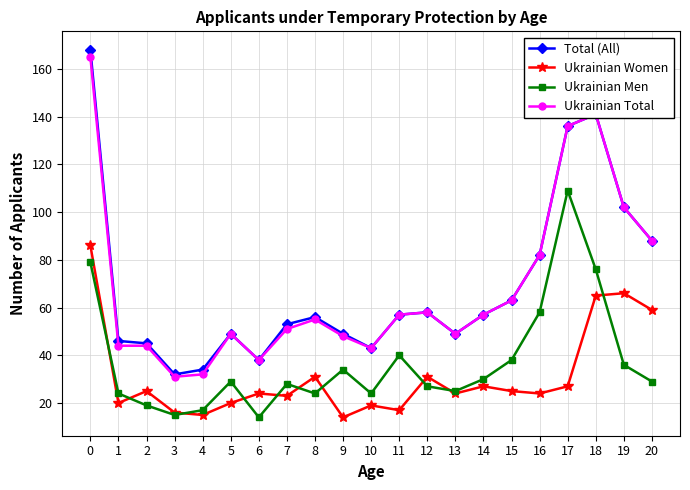

What is the maximum value for Ukrainian Men?

109